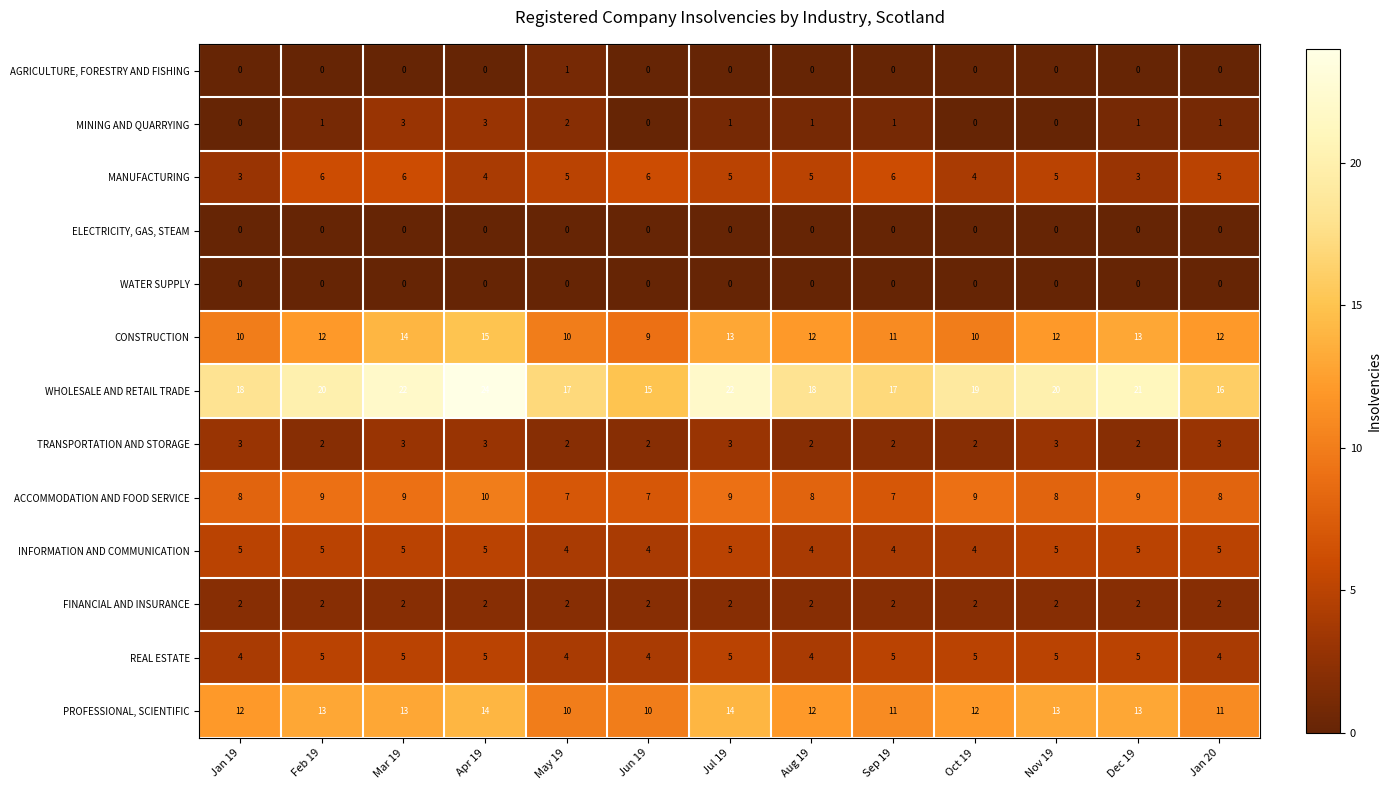

True or false: INFORMATION AND COMMUNICATION has a value of 7 at Sep 19.

False